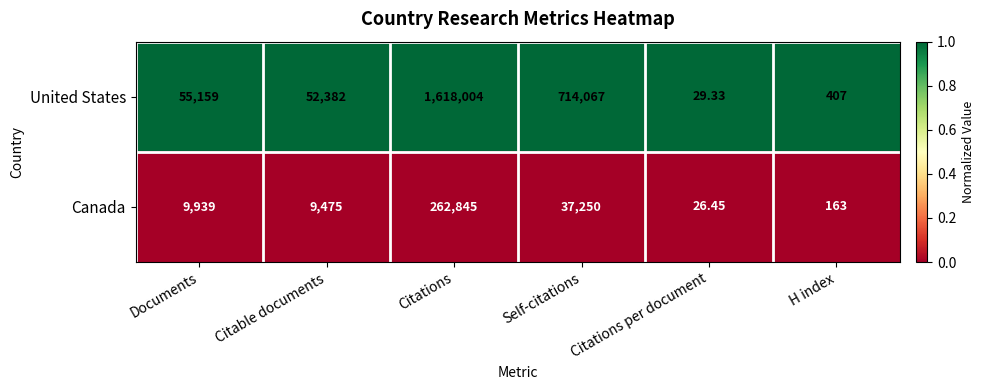

At which label is United States closest to 809016?

Self-citations